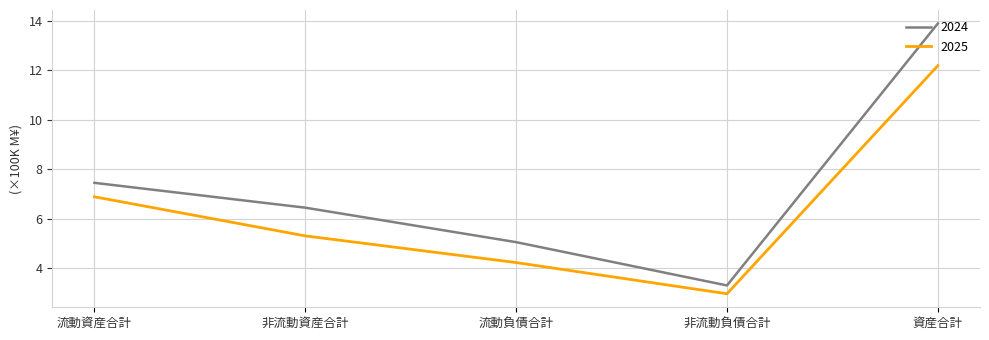

What is the spread (max minus min) of values at 資産合計?

1.7